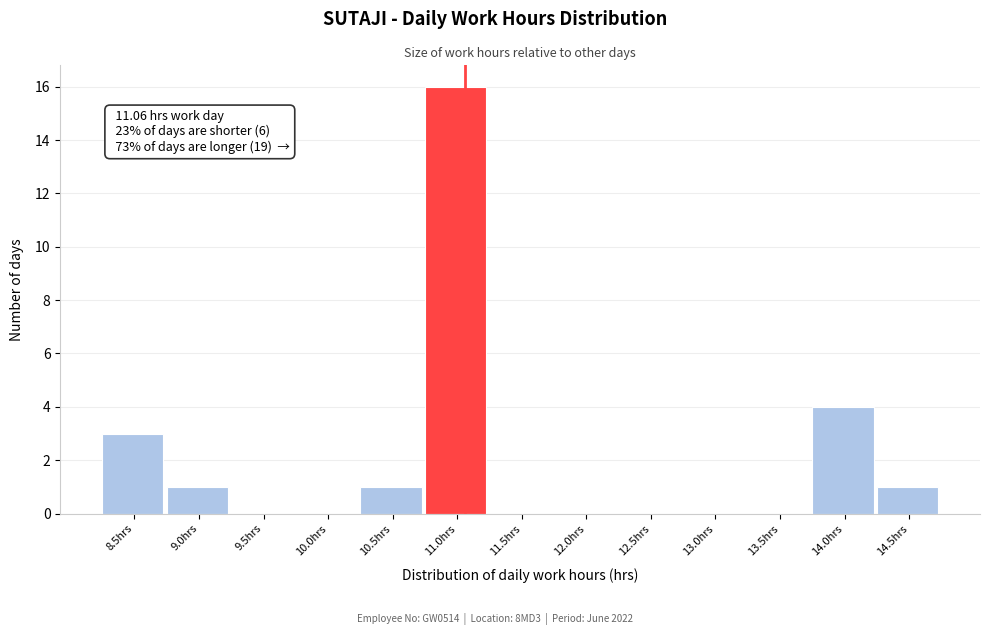

Reading left to right, transcribe all the data shown in this chart.

8.5hrs=3	9.0hrs=1	9.5hrs=0	10.0hrs=0	10.5hrs=1	11.0hrs=16	11.5hrs=0	12.0hrs=0	12.5hrs=0	13.0hrs=0	13.5hrs=0	14.0hrs=4	14.5hrs=1